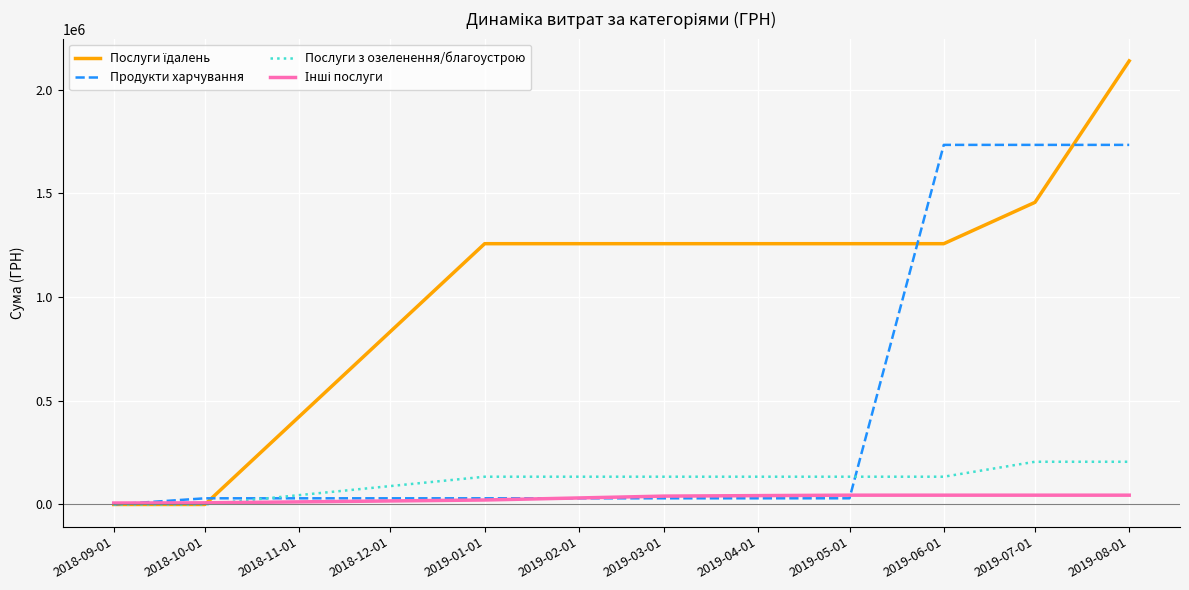

Is the value of Продукти харчування at 2019-05-01 greater than the value of Послуги з озеленення/благоустрою at 2019-06-01?

No